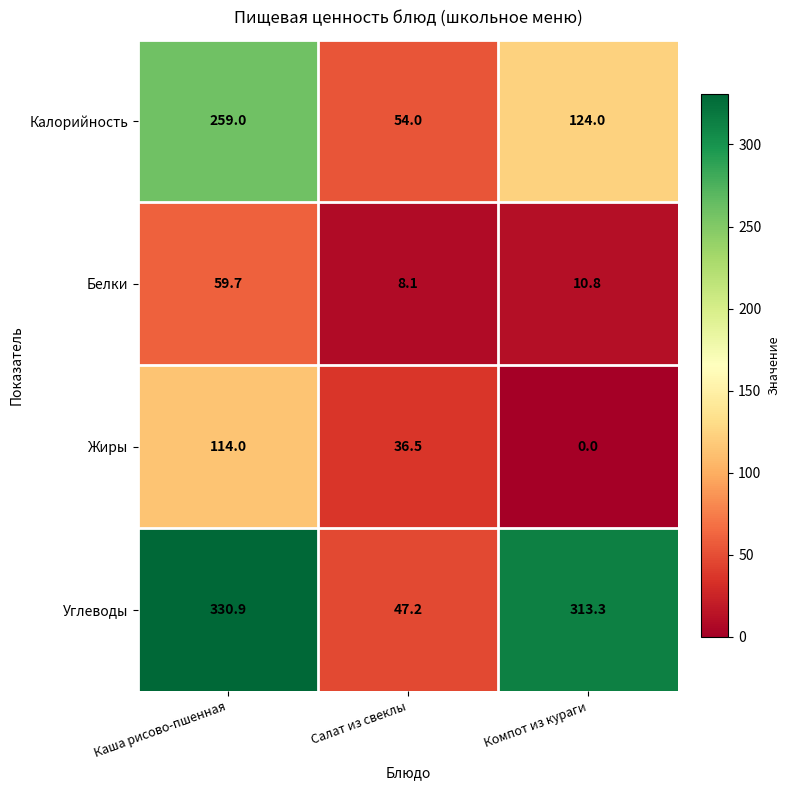

Between Каша рисово-пшенная and Компот из кураги, which series saw the biggest shift?

Калорийность